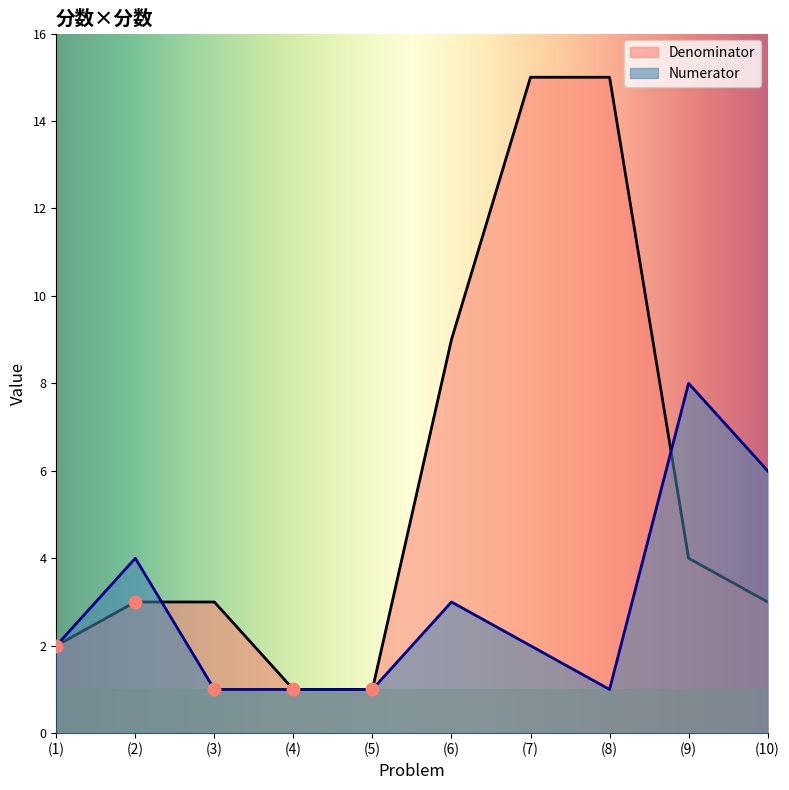

Which series has the largest Y range (max minus min)?

Denominator